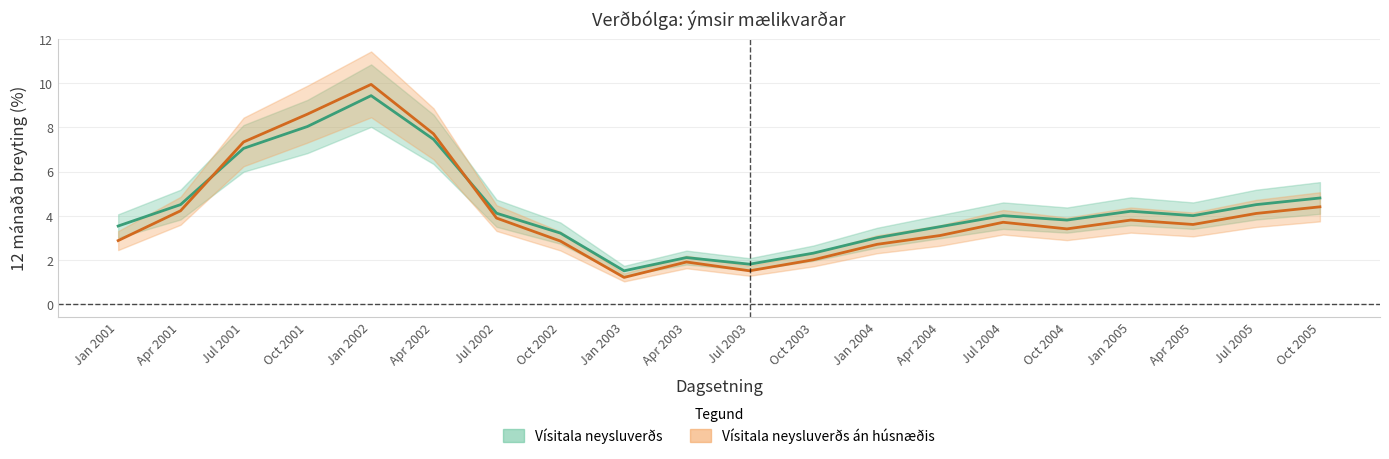

What is the lowest value of the Vísitala neysluverðs án húsnæðis series?

1.2